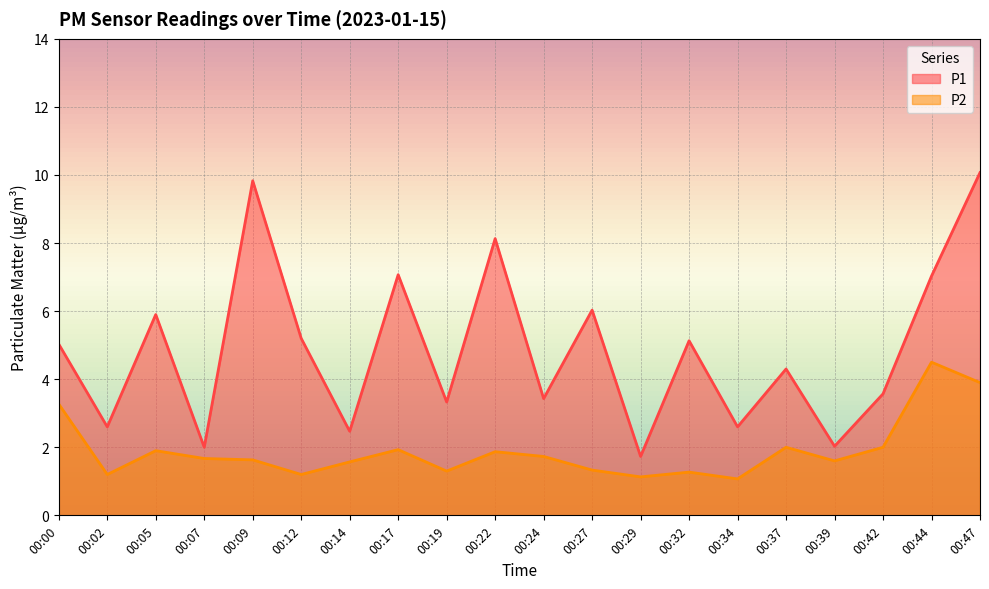

Between 00:12 and 00:37, which is larger?

00:12